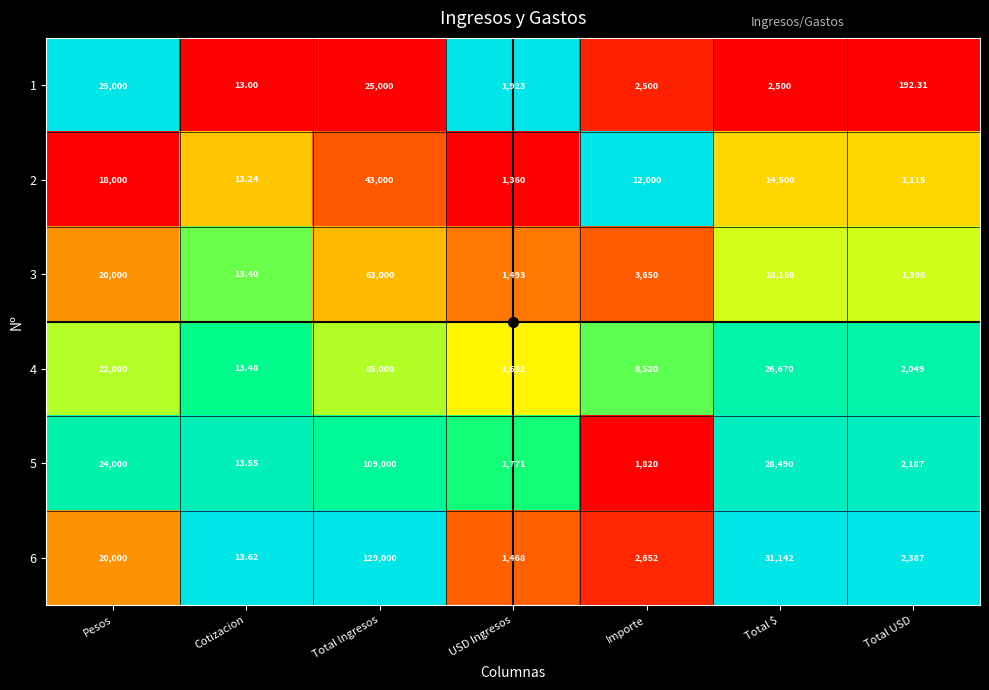

At which category is the sum across all series the highest?

Total Ingresos